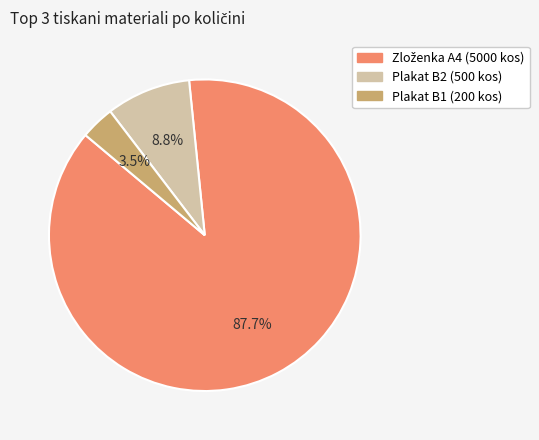

Does any single category account for the majority?

Yes